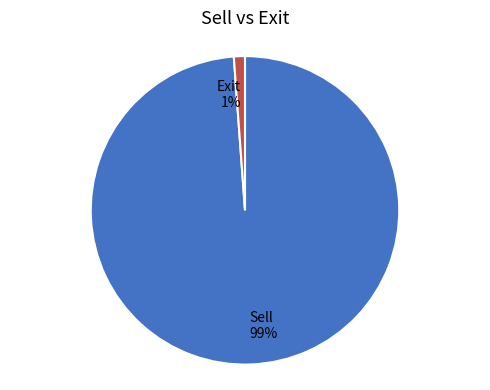

What is the largest slice in the pie chart?

Sell